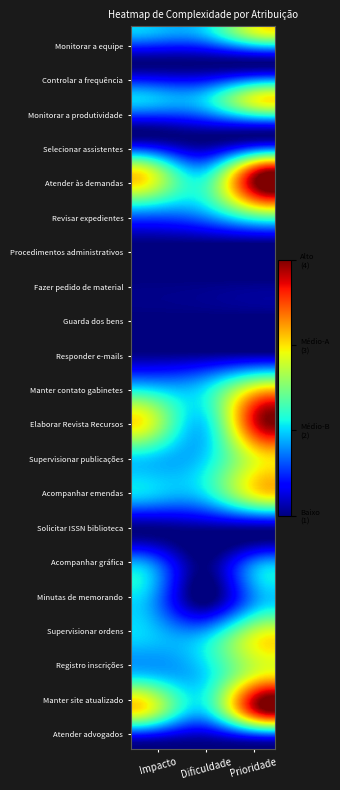

Reading left to right, list all the values displayed in this chart.

Monitorar a equipe: 2	2	3
Controlar a frequência: 1	1	1
Monitorar a produtividade: 2	2	3
Selecionar assistentes: 1	1	1
Atender às demandas: 3	2	4
Revisar expedientes: 2	2	3
Procedimentos administrativos: 1	1	1
Fazer pedido de material: 1	1	1
Guarda dos bens: 1	1	1
Responder e-mails: 1	1	1
Manter contato gabinetes: 2	2	3
Elaborar Revista Recursos: 3	2	4
Supervisionar publicações: 2	2	3
Acompanhar emendas: 2	2	3
Solicitar ISSN biblioteca: 1	1	1
Acompanhar gráfica: 2	1	2
Minutas de memorando: 2	1	2
Supervisionar ordens: 2	2	3
Registro inscrições: 2	2	3
Manter site atualizado: 3	2	4
Atender advogados: 1	1	1